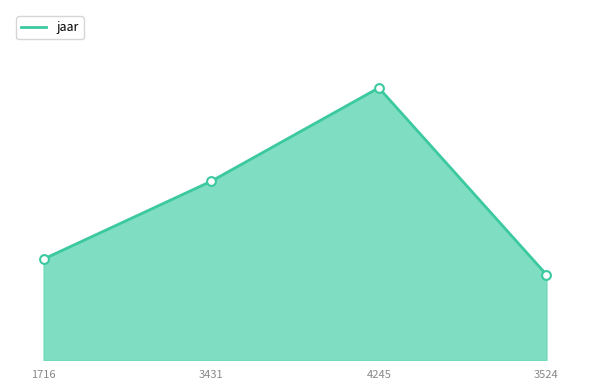

What is the change in value from 1716 to 4245?

+22